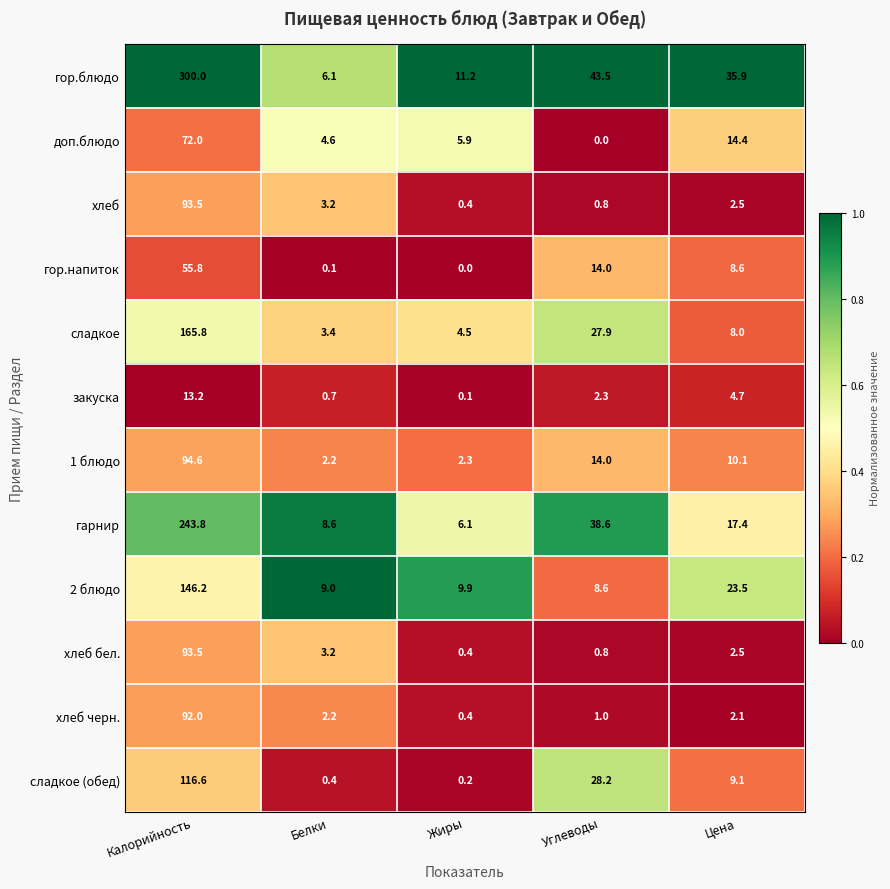

Which label corresponds to the largest value in the chart?

Калорийность